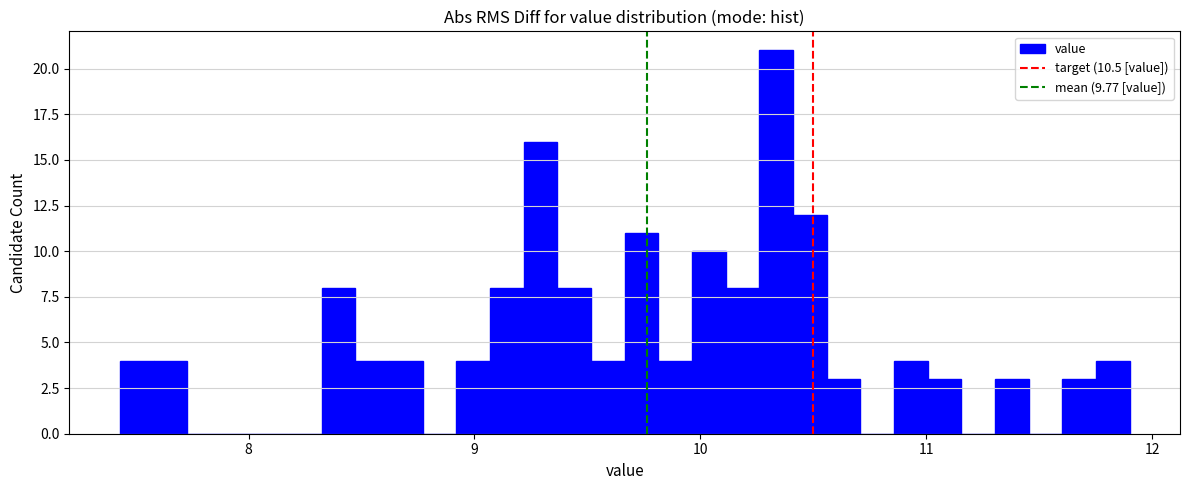

Read against the x-axis, roughly where is the centre of the tallest bar?

10.3